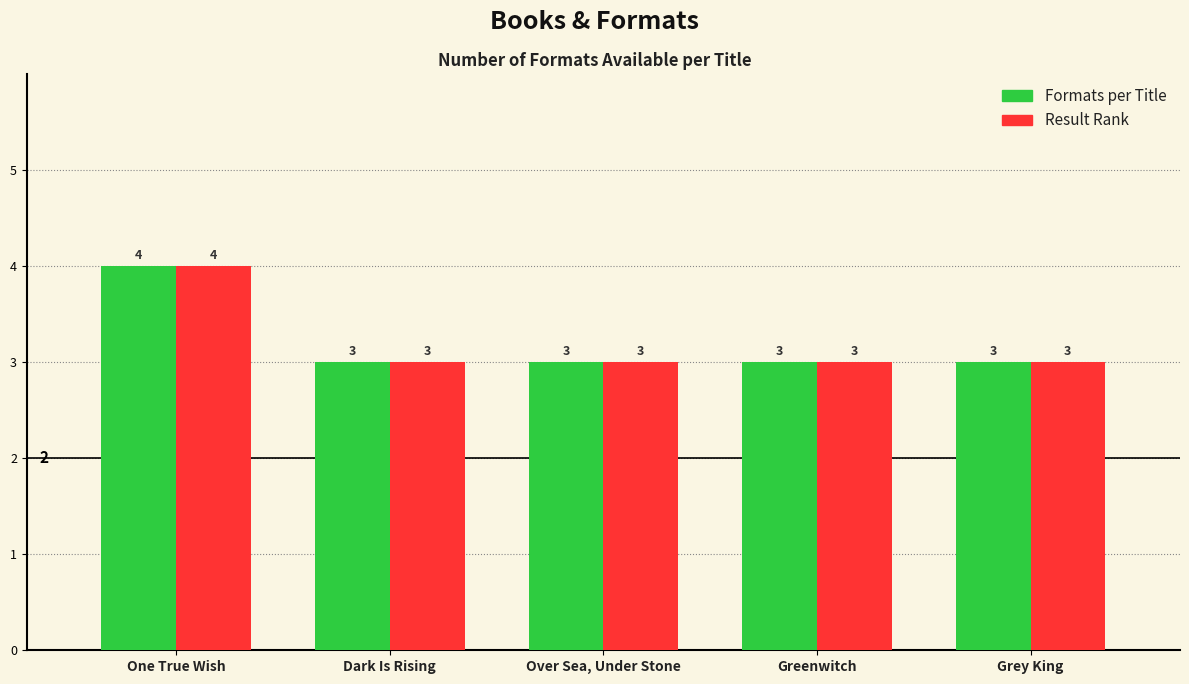

What is the difference between the maximum and minimum values in the Formats per Title series?

1